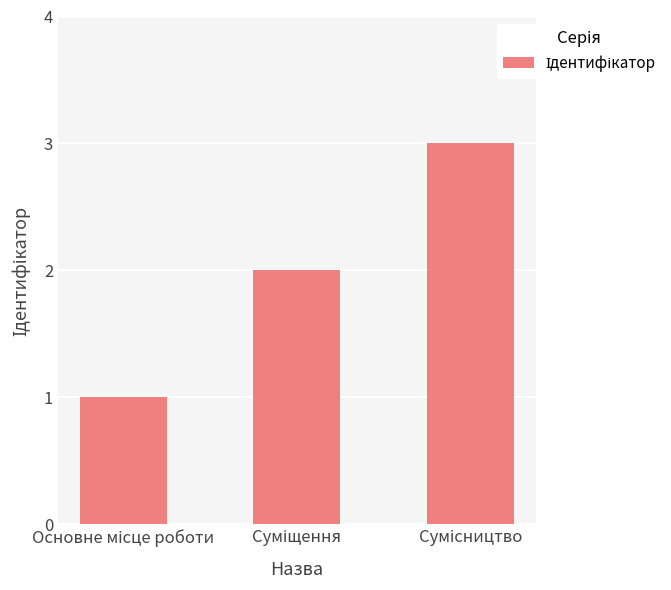

What is the maximum value shown in the chart?

3